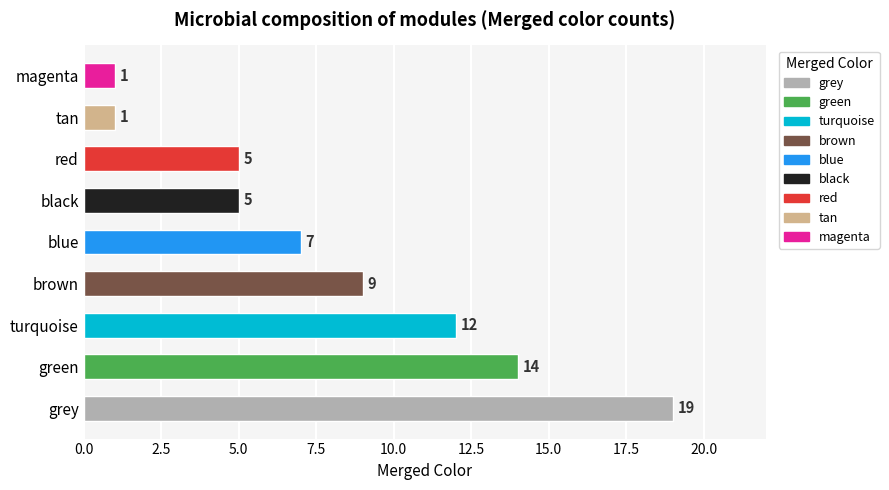

How many bars are there in total?

9